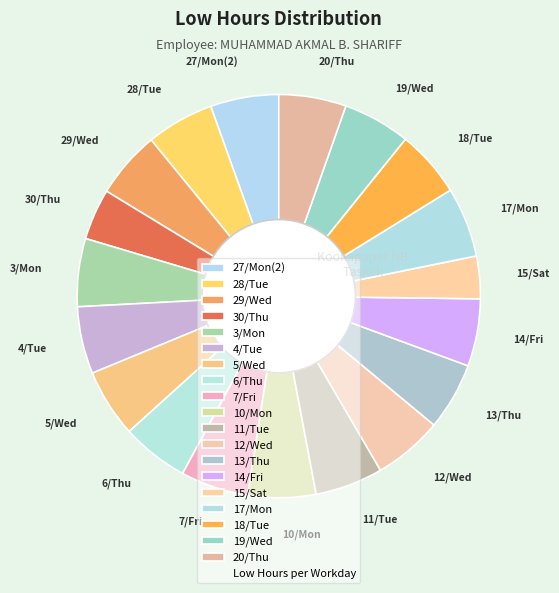

Is it true that 30/Thu is 4% of the pie?

True